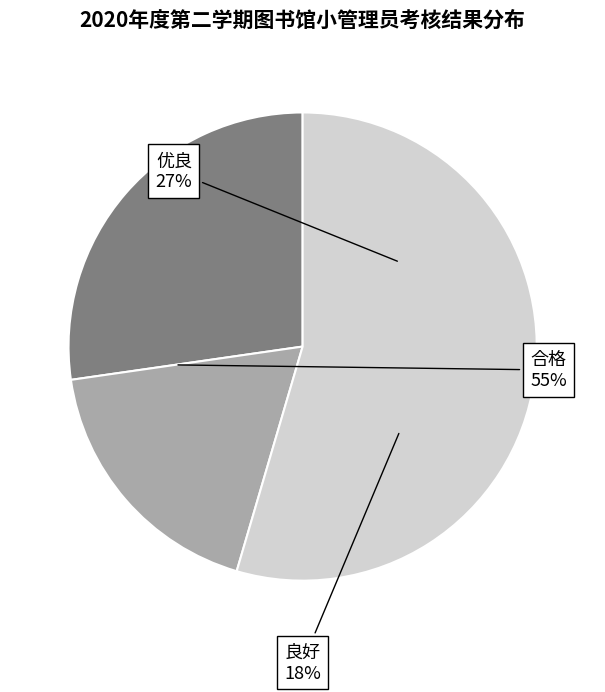

Which category has the smallest portion of the pie?

良好